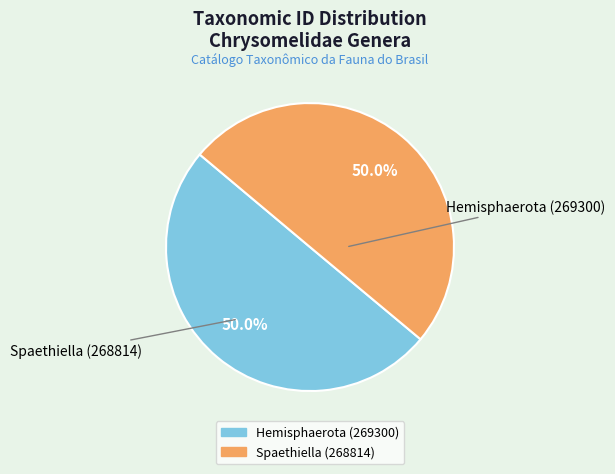

Count the number of slices in the pie.

2